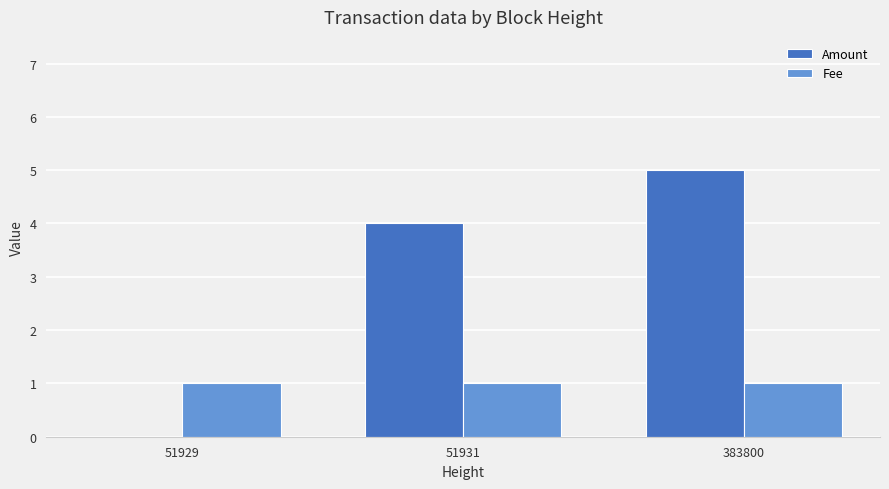

Which series has the widest spread of values?

Amount